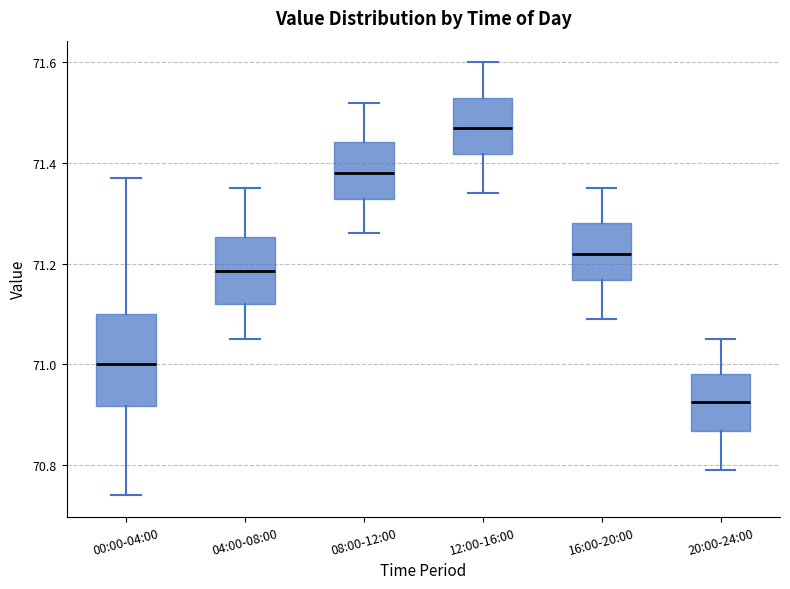

Which box has the highest median line?

12:00-16:00